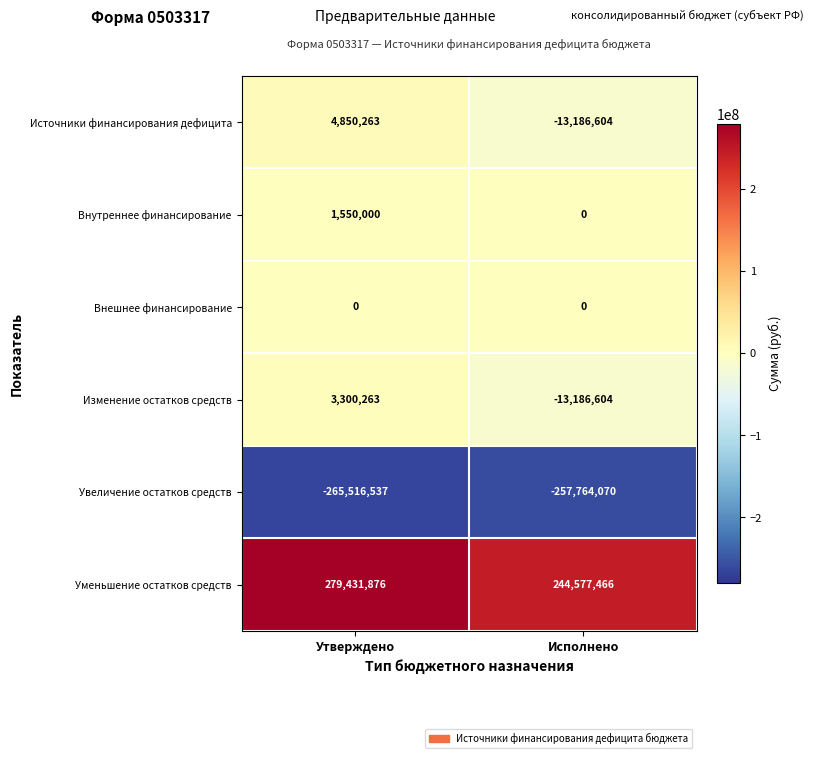

How many distinct data groups are displayed?

6